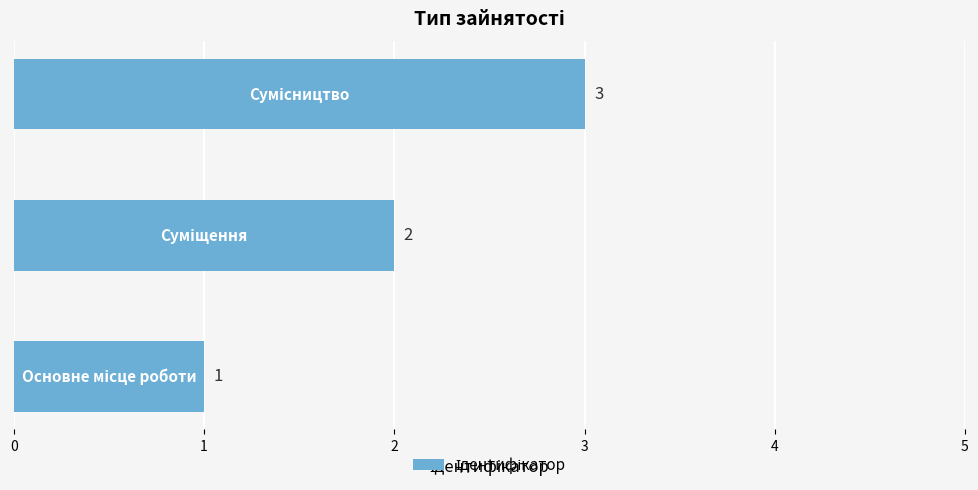

Does the chart contain any negative values?

No